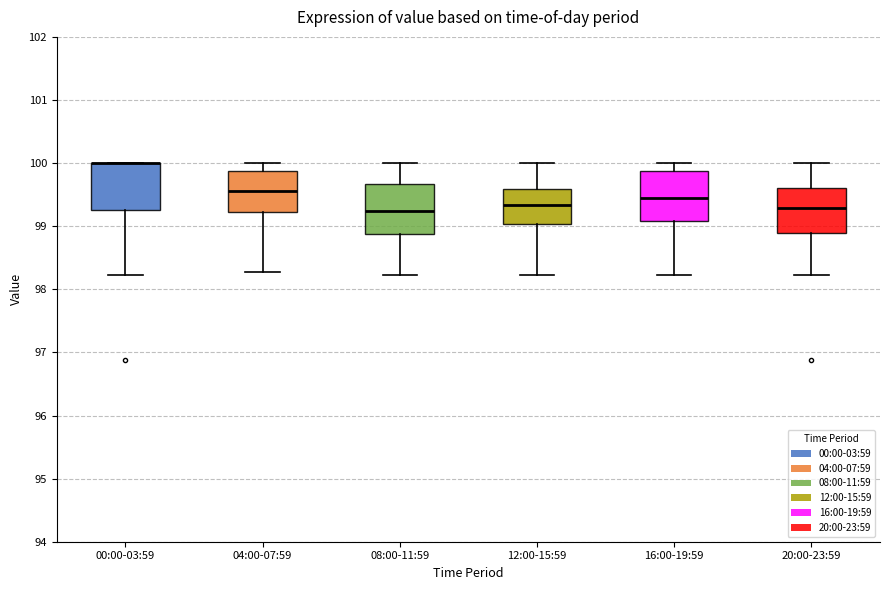

Reading left to right, read every box against the y-axis: the position of its median line, the range the box covers, and the ends of its whiskers. The values are not printed on the chart, so give them approximately, as read against the axis.

00:00-03:59: median 100.0 (drawn on the box's upper edge), box 99.3 to 100.0, whiskers 98.2 to 100.0
04:00-07:59: median 99.6, box 99.2 to 99.9, whiskers 98.3 to 100.0
08:00-11:59: median 99.2, box 98.9 to 99.7, whiskers 98.2 to 100.0
12:00-15:59: median 99.3, box 99.0 to 99.6, whiskers 98.2 to 100.0
16:00-19:59: median 99.5, box 99.1 to 99.9, whiskers 98.2 to 100.0
20:00-23:59: median 99.3, box 98.9 to 99.6, whiskers 98.2 to 100.0